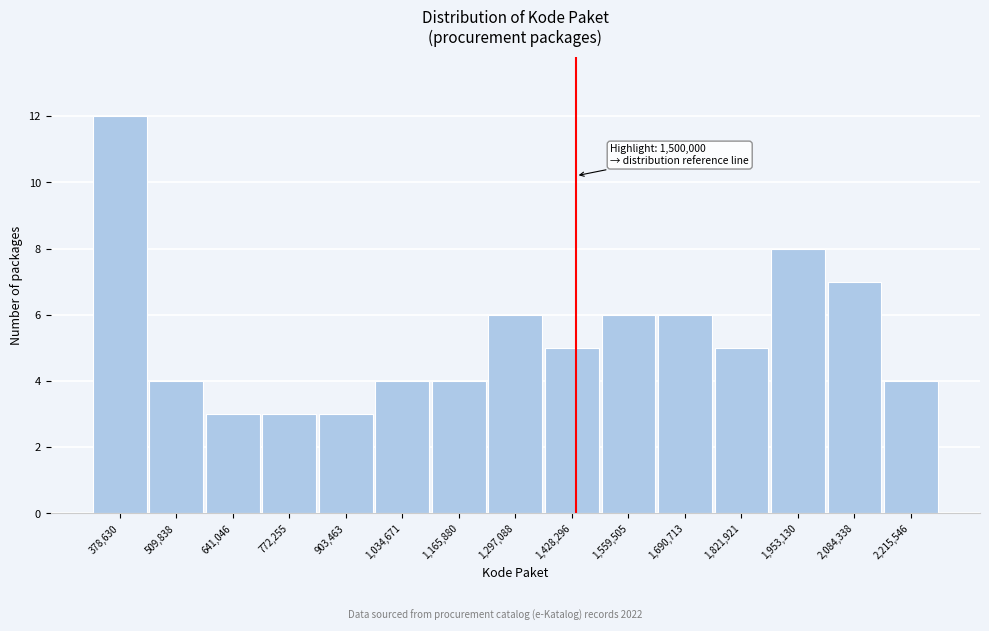

Reading right to left, list all the values displayed in this chart.

2,215,546=4	2,084,338=7	1,953,130=8	1,821,921=5	1,690,713=6	1,559,505=6	1,428,296=5	1,297,088=6	1,165,880=4	1,034,671=4	903,463=3	772,255=3	641,046=3	509,838=4	378,630=12